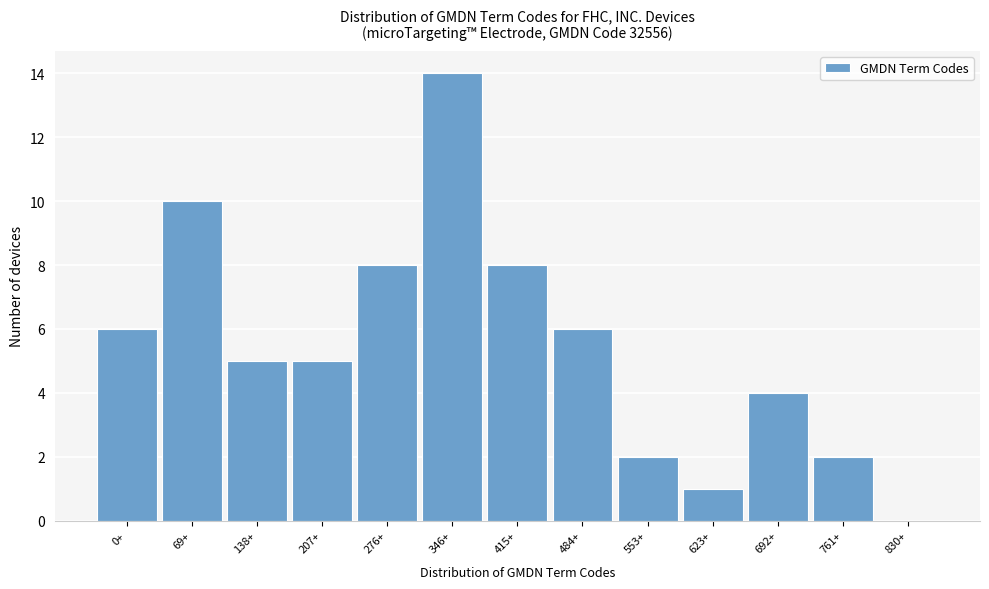

Reading left to right, extract all data points from this chart.

0+=6	69+=10	138+=5	207+=5	276+=8	346+=14	415+=8	484+=6	553+=2	623+=1	692+=4	761+=2	830+=0